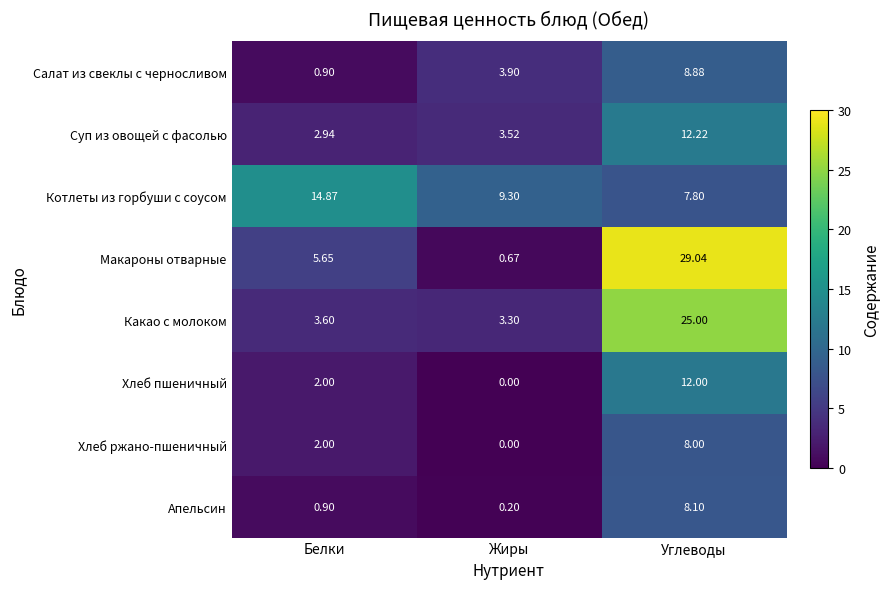

List the labels in order of Апельсин value, smallest first.

Жиры, Белки, Углеводы